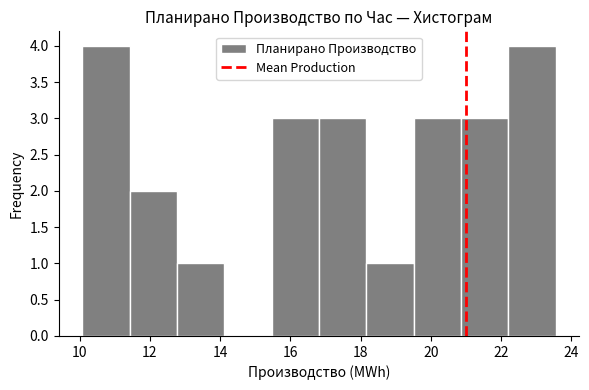

Reading left to right, transcribe this chart: for each bar, give the range it covers on the x-axis and its height. Neither the bar edges nor the heights are printed on the chart, so give them approximately, as read against the axes.

10.0 to 11.4: 4
11.4 to 12.8: 2
12.8 to 14.2: 1
14.2 to 15.4: 0
15.4 to 16.8: 3
16.8 to 18.2: 3
18.2 to 19.6: 1
19.6 to 20.8: 3
20.8 to 22.2: 3
22.2 to 23.6: 4